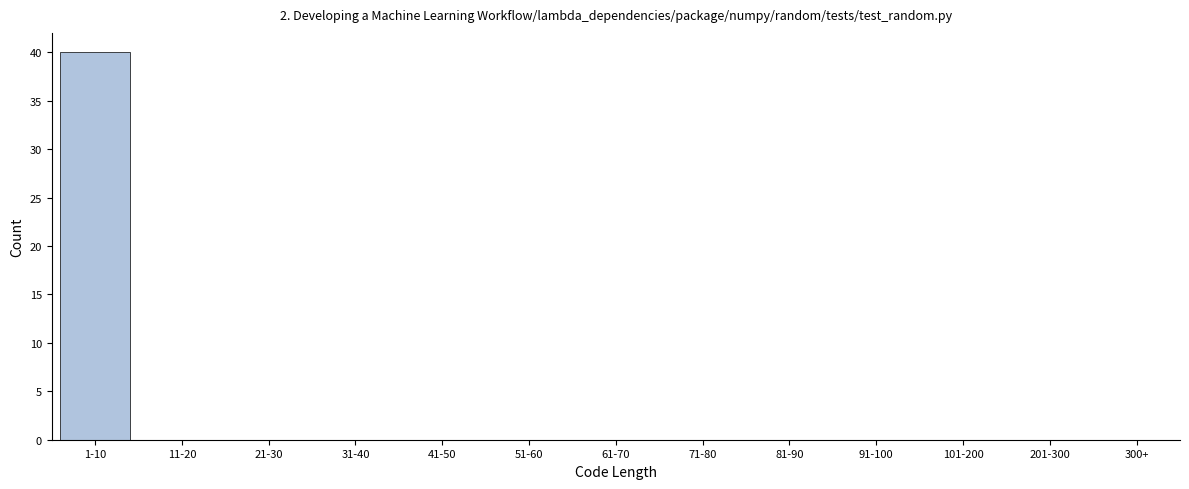

Reading left to right, what are all the values shown in this chart?

1-10=40	11-20=0	21-30=0	31-40=0	41-50=0	51-60=0	61-70=0	71-80=0	81-90=0	91-100=0	101-200=0	201-300=0	300+=0